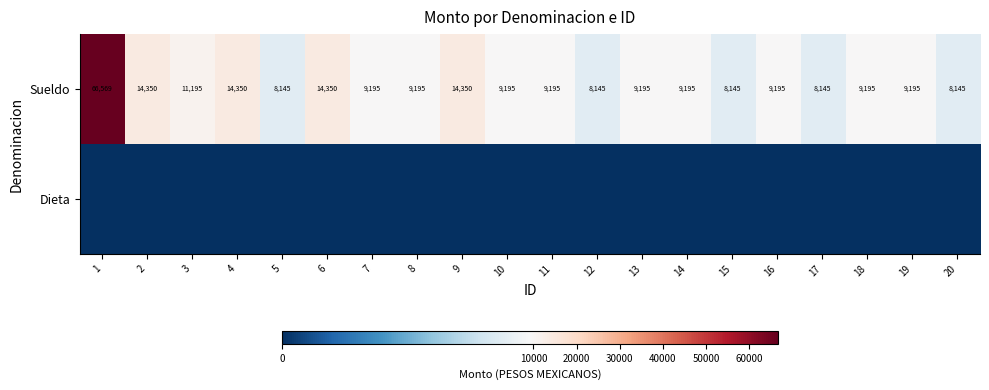

At which category is the sum across all series the highest?

1